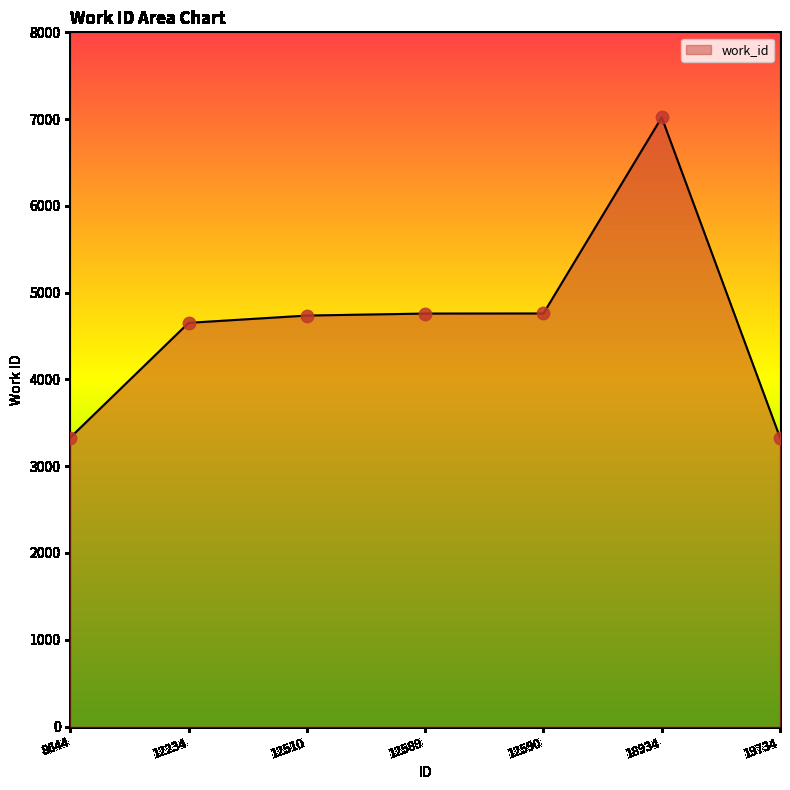

Which has a higher value, 12510 or 12234?

12510